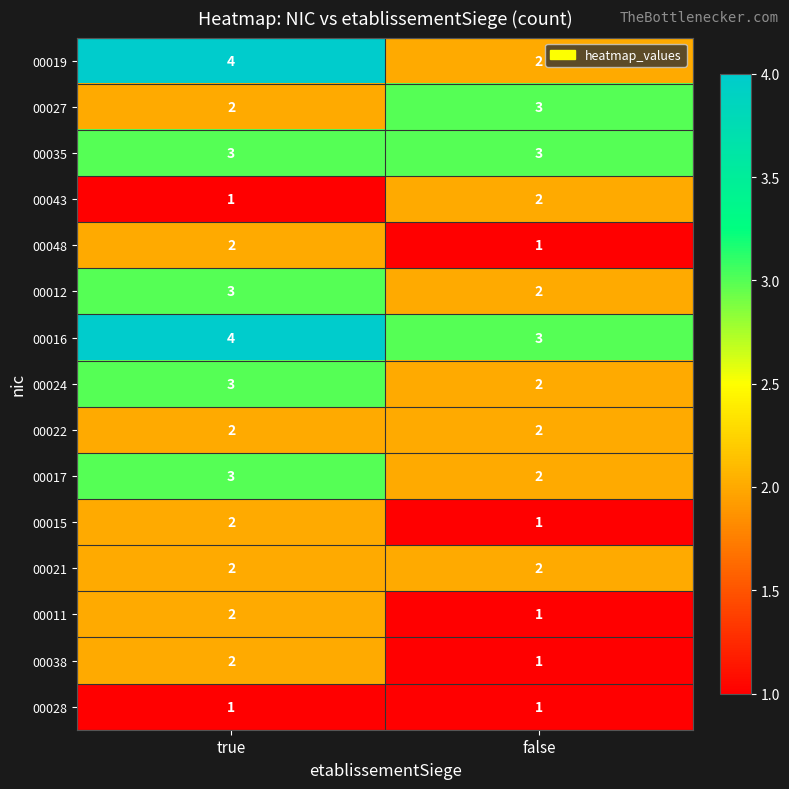

True or false: 00019 has a value of 1 at true.

False